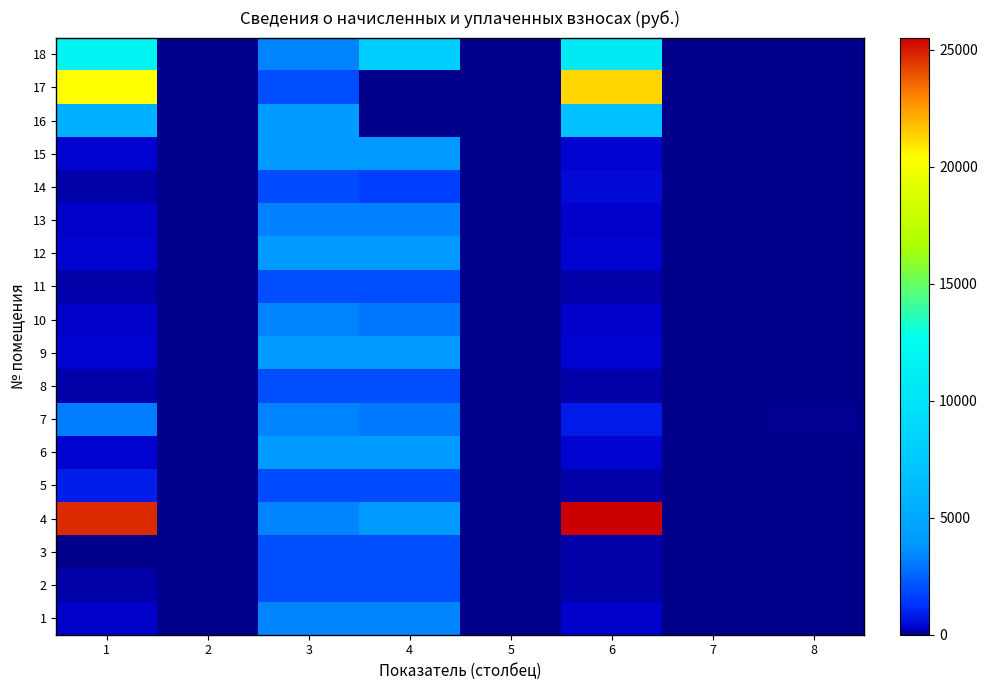

At which category does the chart reach its peak across all series?

6